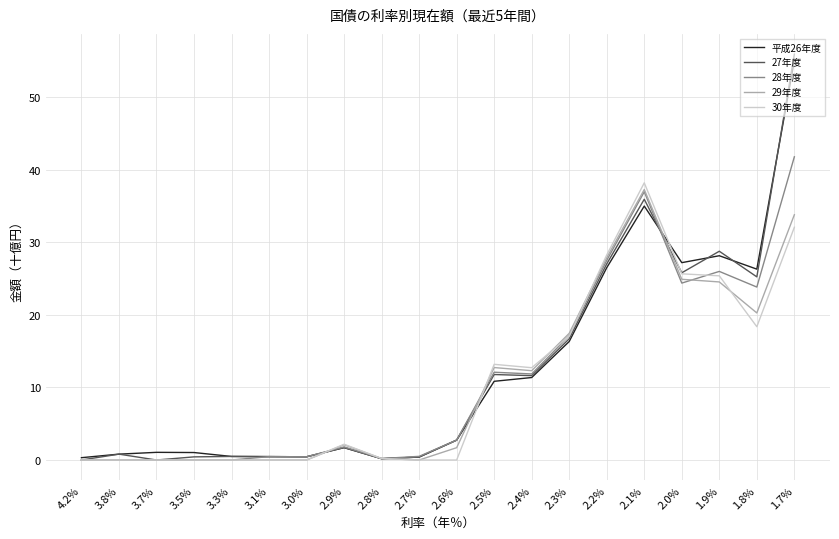

What is the greatest value displayed?

55.9